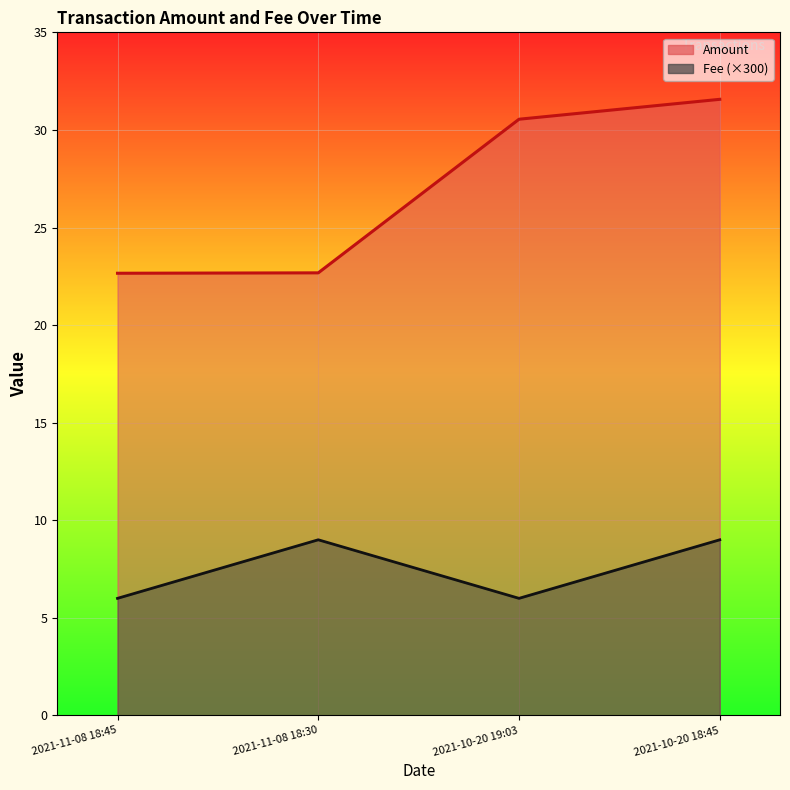

Reading left to right, extract all data points from this chart.

Amount: 22.7	22.7	30.5	31.6
Fee: 6.0	9.0	6.0	9.0